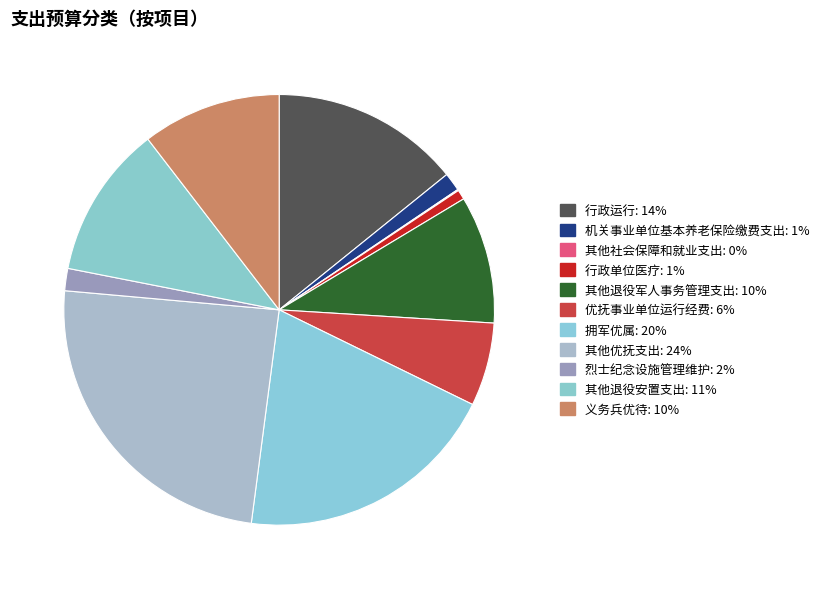

Is it true that 优抚事业单位运行经费 is 1% of the pie?

False